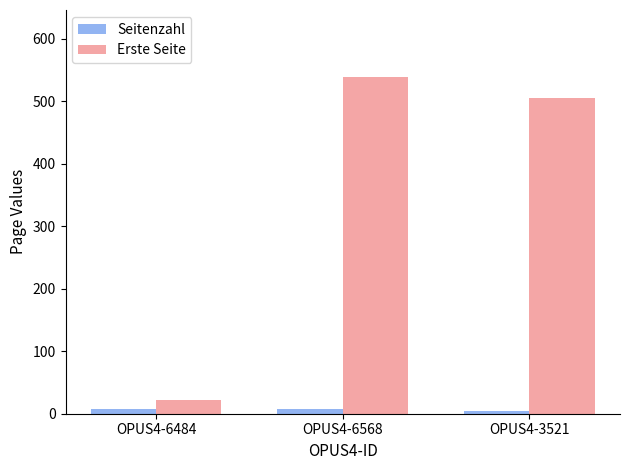

How many categories are shown in the chart?

3